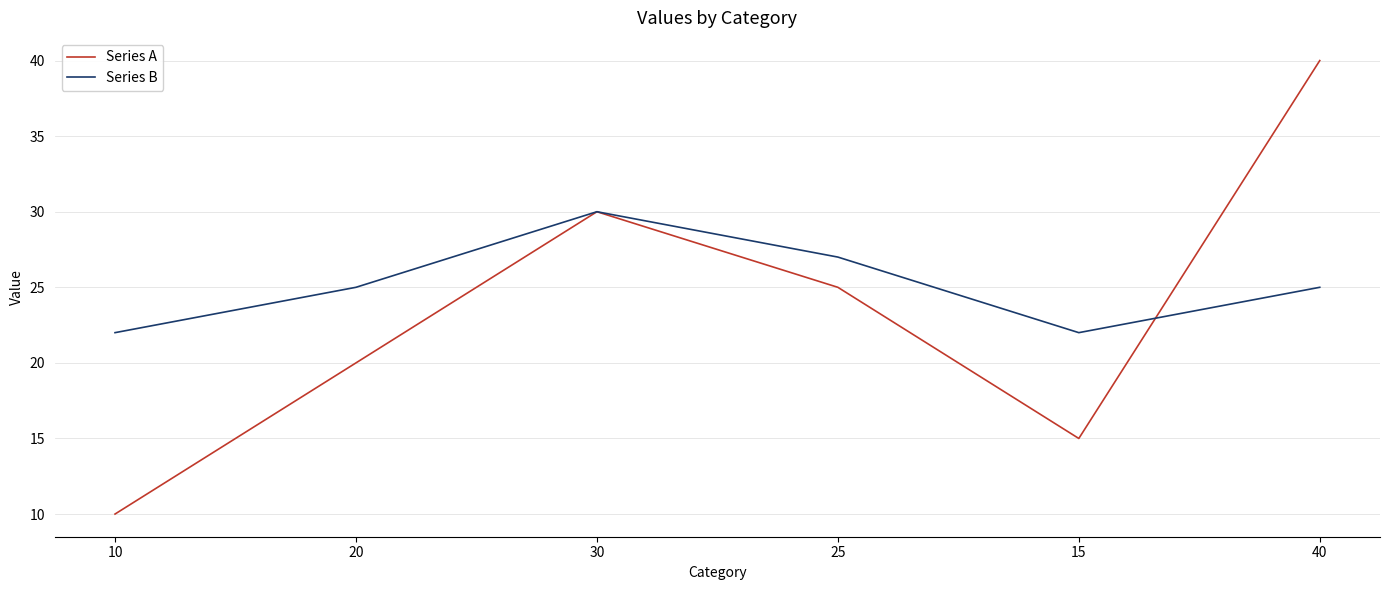

Reading right to left, extract all data points from this chart.

Series A: 40	15	25	30	20	10
Series B: 25	22	27	30	25	22